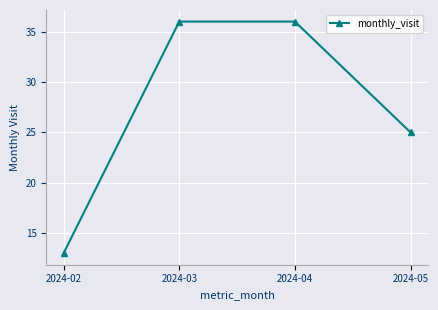

The value at 2024-02 is 13. True or false?

True